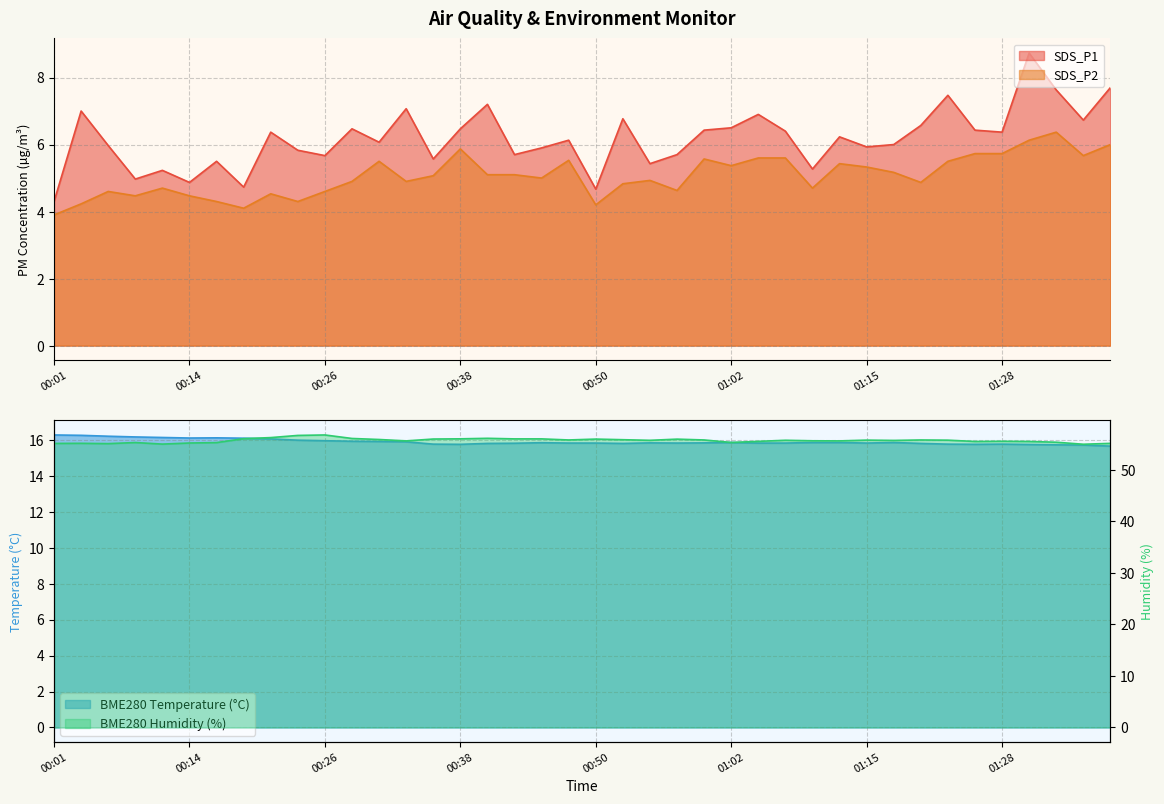

True or false: BME280_temperature and BME280_humidity intersect in this chart.

False